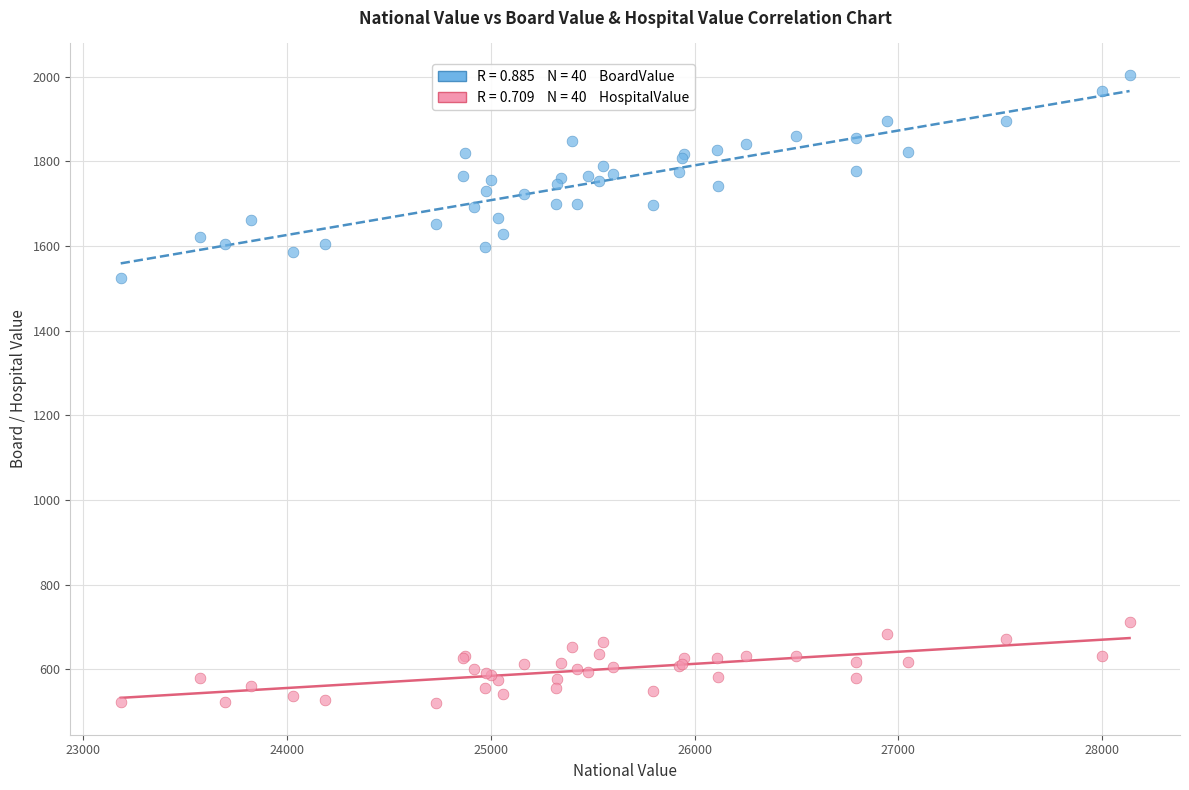

Across all series, what Y value is closest to 1262?

1524